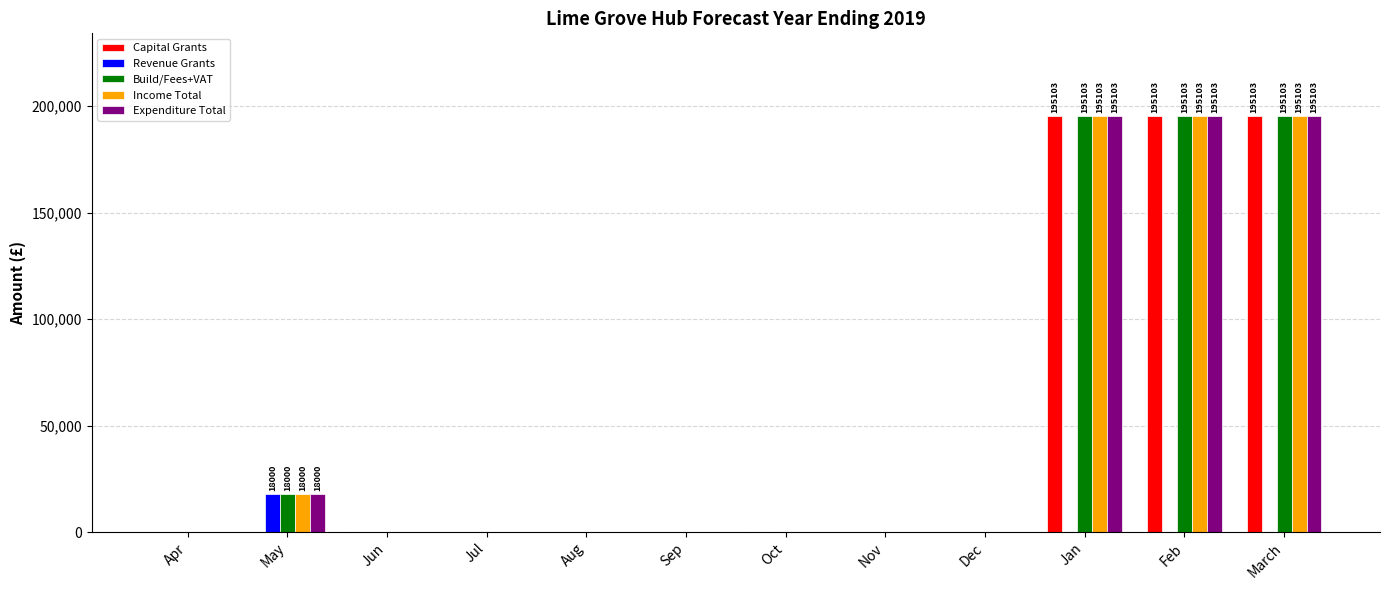

Reading right to left, extract all data points from this chart.

Capital Grants: March=195103.3	Feb=195103.3	Jan=195103.3	Dec=0.0	Nov=0.0	Oct=0.0	Sep=0.0	Aug=0.0	Jul=0.0	Jun=0.0	May=0.0	Apr=0.0
Revenue Grants: March=0.0	Feb=0.0	Jan=0.0	Dec=0.0	Nov=0.0	Oct=0.0	Sep=0.0	Aug=0.0	Jul=0.0	Jun=0.0	May=18000.0	Apr=0.0
Build/Fees+VAT: March=195103.3	Feb=195103.3	Jan=195103.3	Dec=0.0	Nov=0.0	Oct=0.0	Sep=0.0	Aug=0.0	Jul=0.0	Jun=0.0	May=18000.0	Apr=0.0
Income Total: March=195103.3	Feb=195103.3	Jan=195103.3	Dec=0.0	Nov=0.0	Oct=0.0	Sep=0.0	Aug=0.0	Jul=0.0	Jun=0.0	May=18000.0	Apr=0.0
Expenditure Total: March=195103.3	Feb=195103.3	Jan=195103.3	Dec=0.0	Nov=0.0	Oct=0.0	Sep=0.0	Aug=0.0	Jul=0.0	Jun=0.0	May=18000.0	Apr=0.0